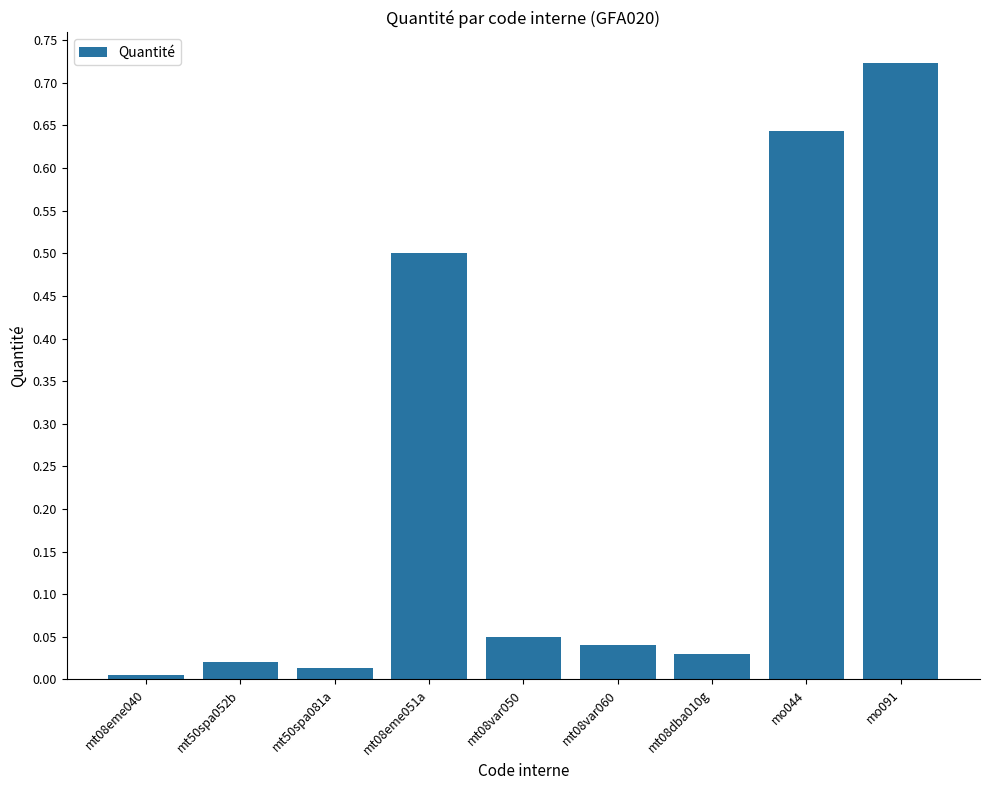

What is the change in value from mt08var060 to mo091?

+0.7